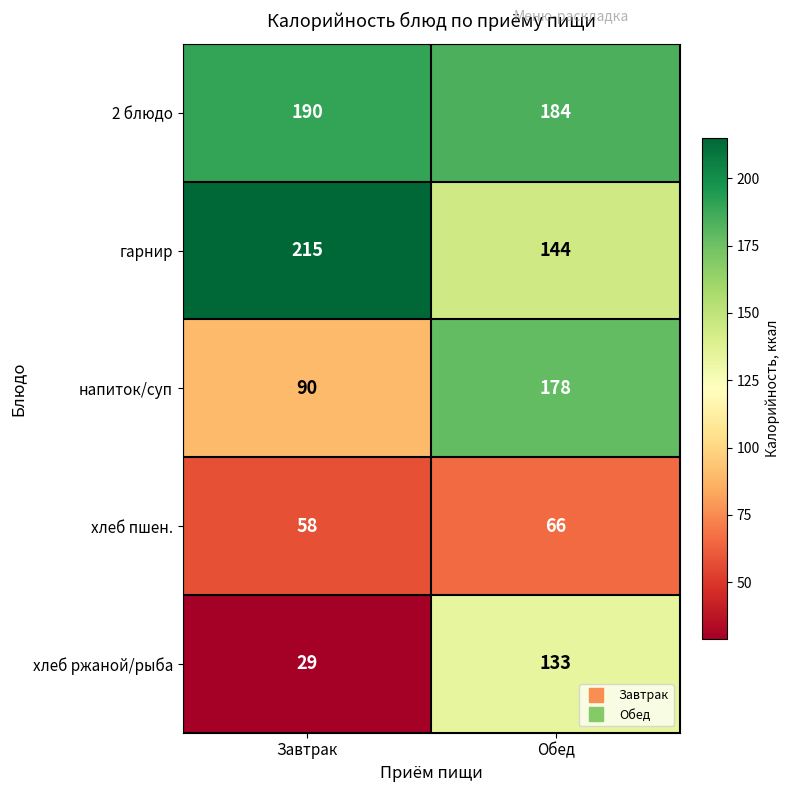

Which series has the largest total across all categories?

2 блюдо